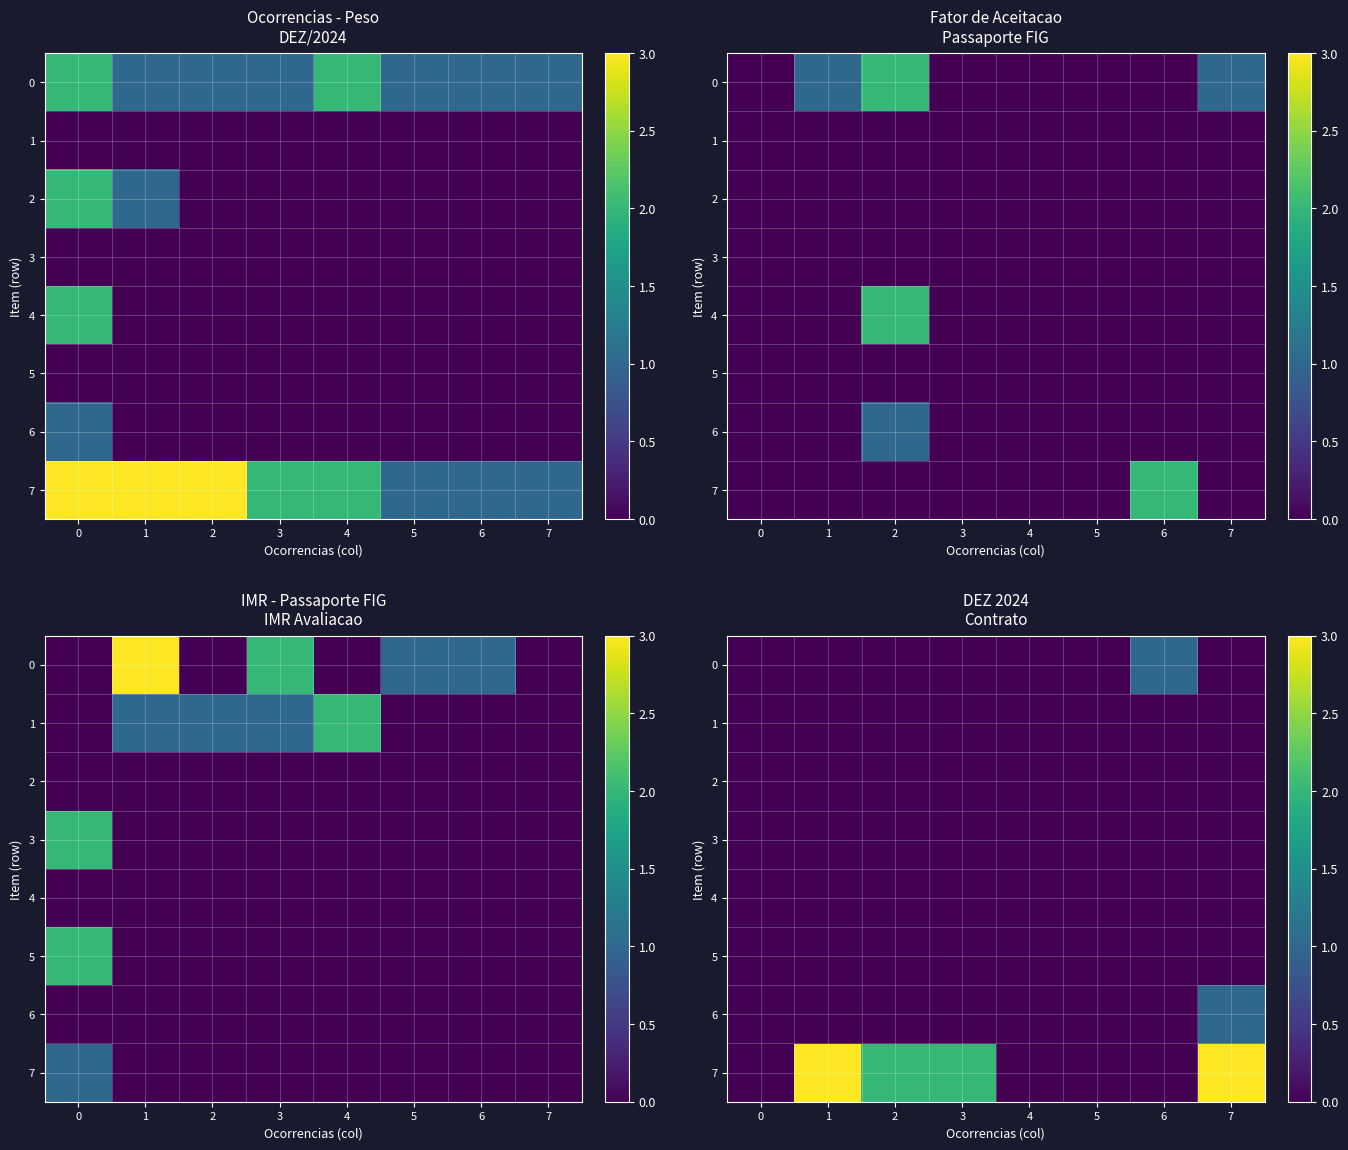

Between 7 and 5, which is larger?

7